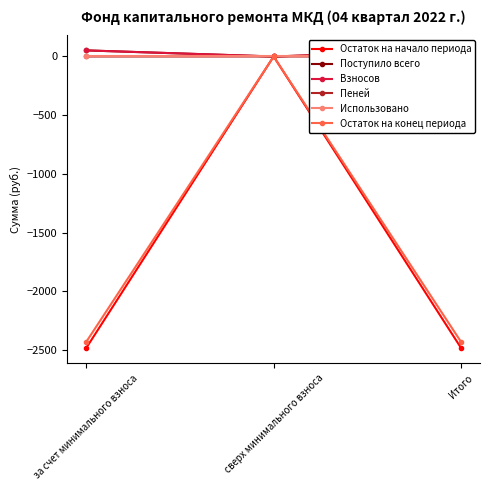

What is the value of the Остаток на конец периода point at the 1st from the left?

-2431.4